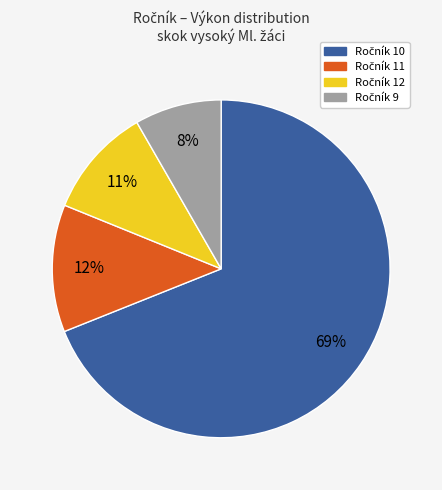

Is there a majority slice in this chart?

Yes